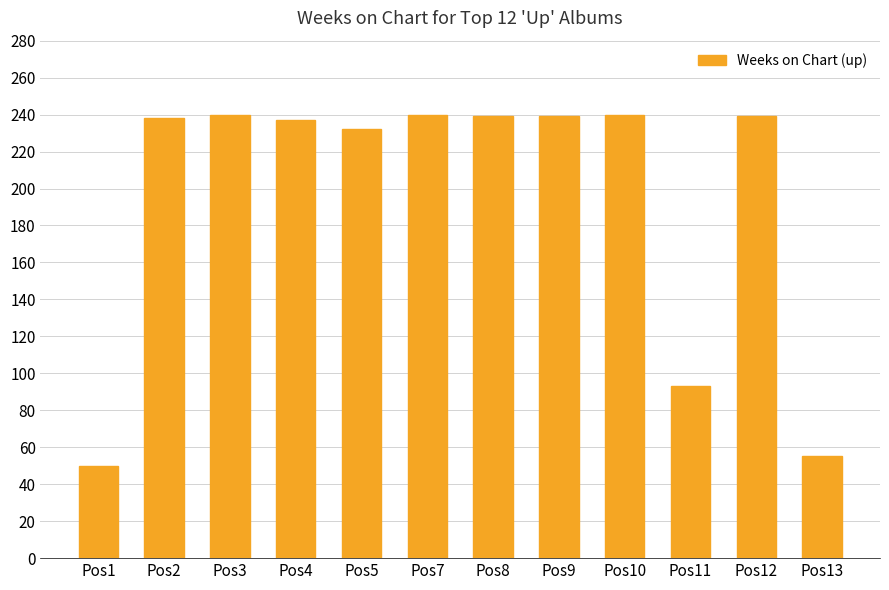

What is the maximum value shown in the chart?

240